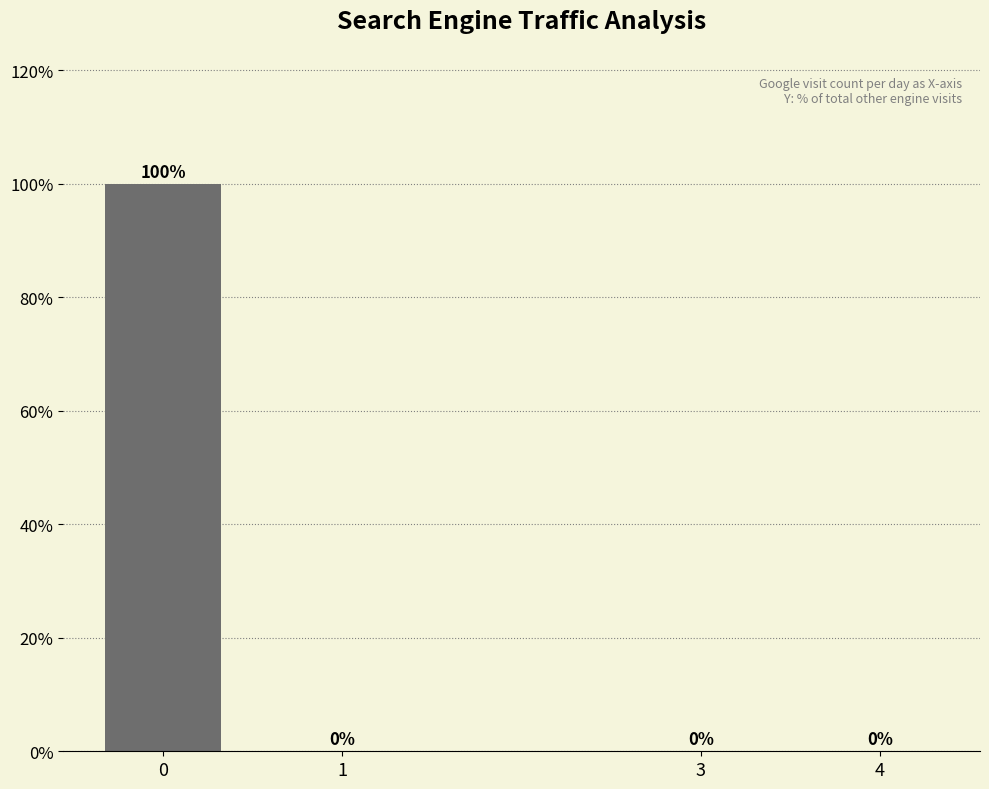

What is the change in value from 0 to 3?

-100